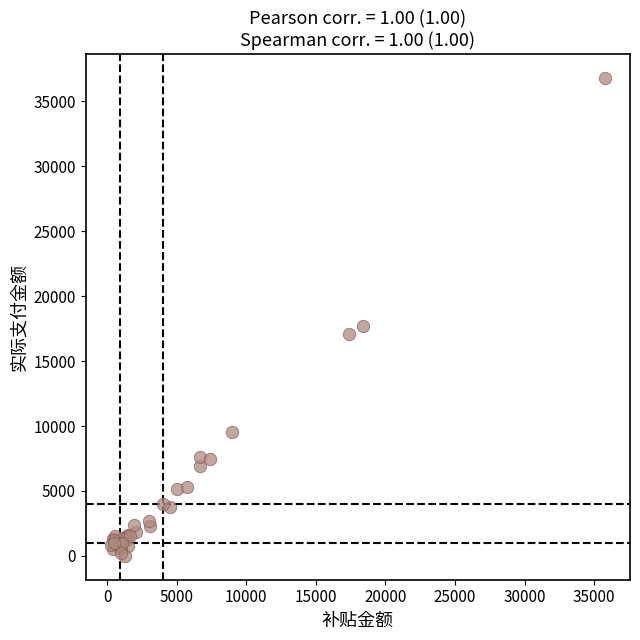

What Y value in the scatter plot is closest to 18400?

17735.3